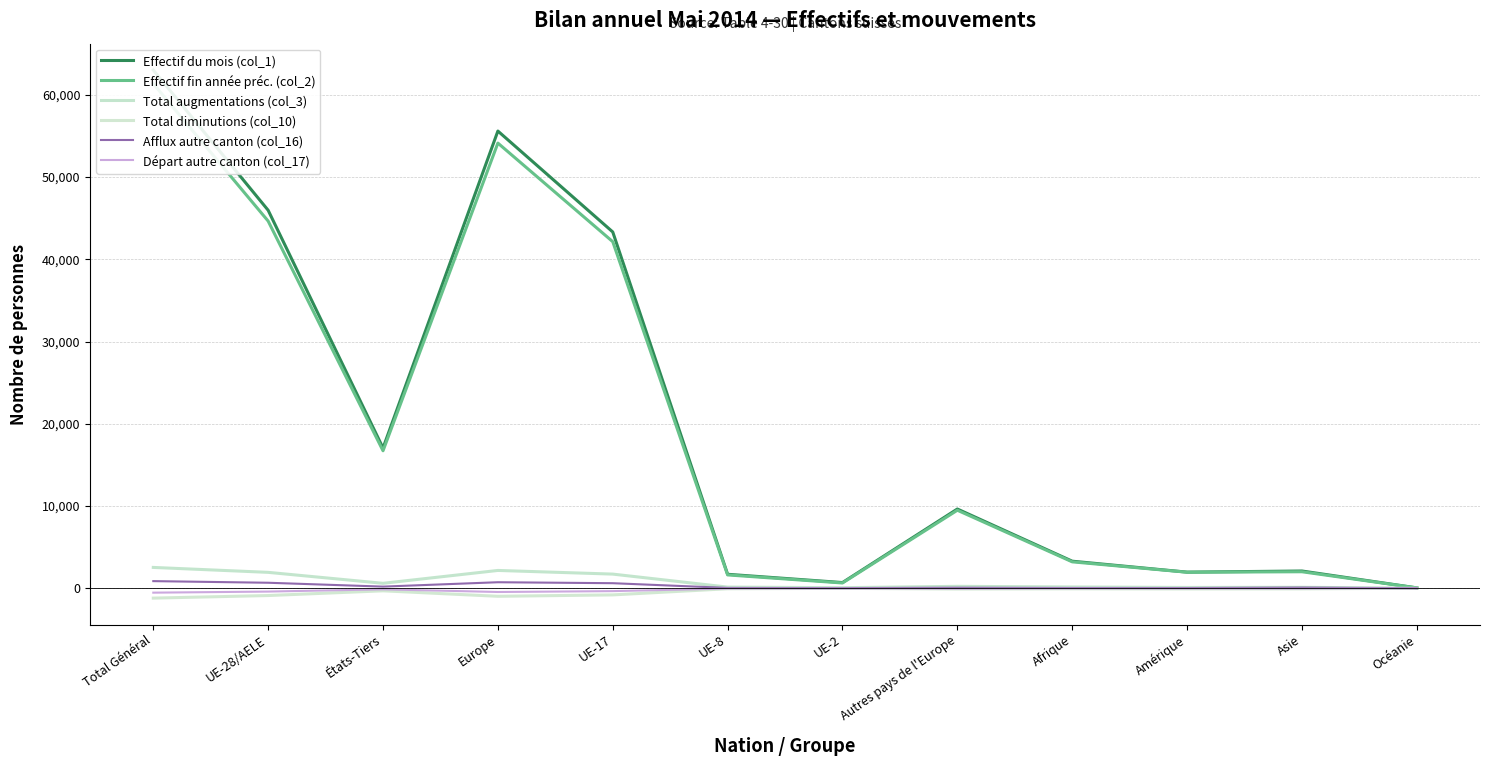

Reading right to left, list all the values displayed in this chart.

Effectif du mois (col_1): 45	2096	1957	3289	9633	692	1697	43317	55589	17047	45956	63003
Effectif fin année préc. (col_2): 41	2005	1948	3209	9485	640	1619	42136	54125	16713	44640	61353
Total augmentations (col_3): 5	114	95	152	232	67	138	1719	2164	599	1932	2531
Total diminutions (col_10): -1	-72	-82	-67	-91	-13	-62	-809	-979	-313	-888	-1201
Afflux autre canton (col_16): 1	78	26	30	63	14	37	613	730	198	667	865
Départ autre canton (col_17): 0	-34	-25	-21	-51	-17	-35	-351	-457	-131	-406	-537